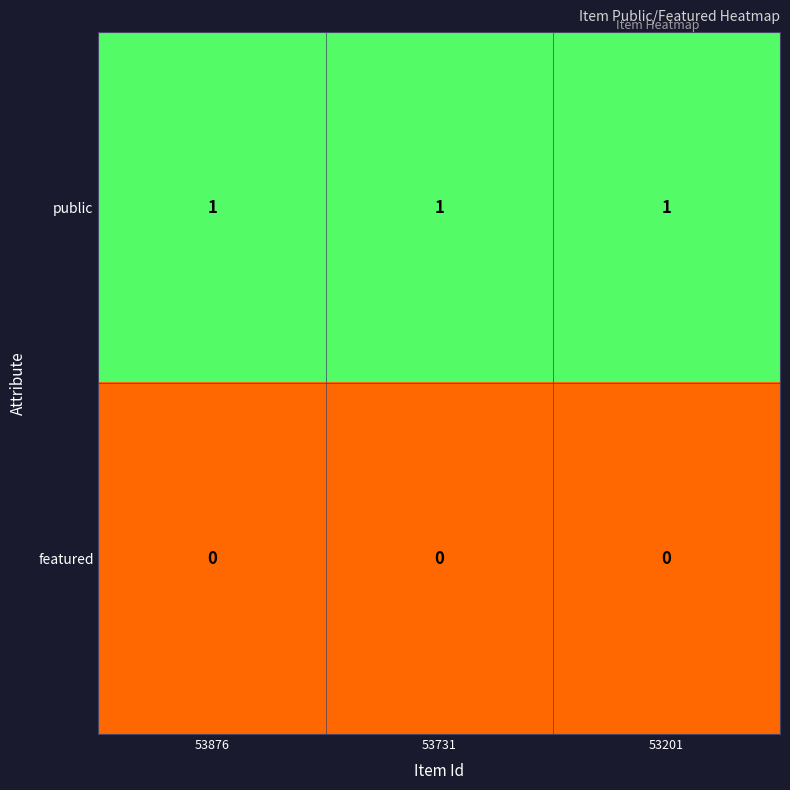

What is the greatest value displayed?

1